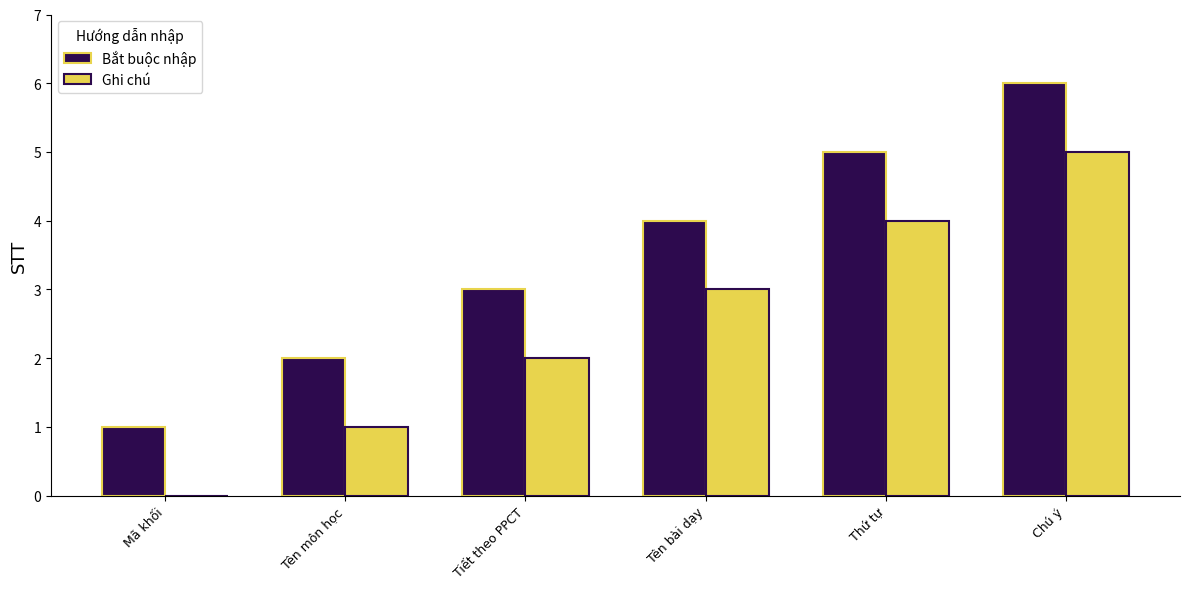

How many series are shown in this chart?

2